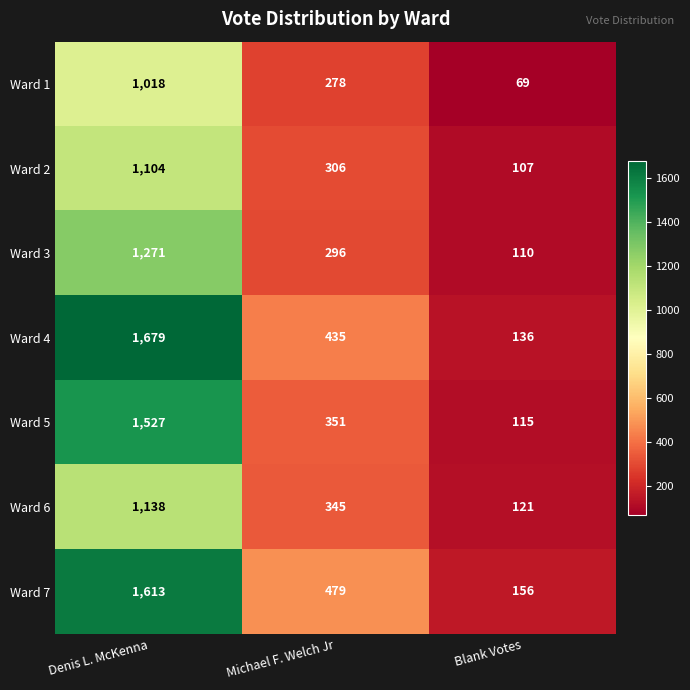

Reading left to right, what are all the values shown in this chart?

Ward 1: Denis L. McKenna=1018	Michael F. Welch Jr=278	Blank Votes=69
Ward 2: Denis L. McKenna=1104	Michael F. Welch Jr=306	Blank Votes=107
Ward 3: Denis L. McKenna=1271	Michael F. Welch Jr=296	Blank Votes=110
Ward 4: Denis L. McKenna=1679	Michael F. Welch Jr=435	Blank Votes=136
Ward 5: Denis L. McKenna=1527	Michael F. Welch Jr=351	Blank Votes=115
Ward 6: Denis L. McKenna=1138	Michael F. Welch Jr=345	Blank Votes=121
Ward 7: Denis L. McKenna=1613	Michael F. Welch Jr=479	Blank Votes=156